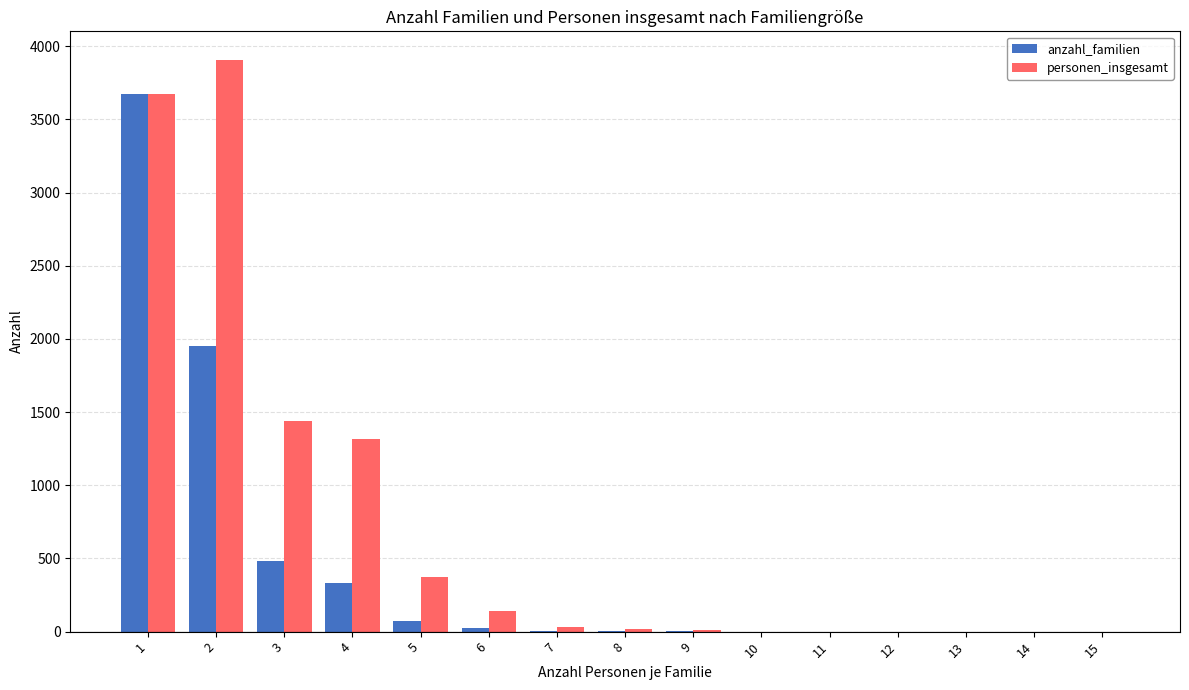

What is the sum of all personen_insgesamt values?

10900